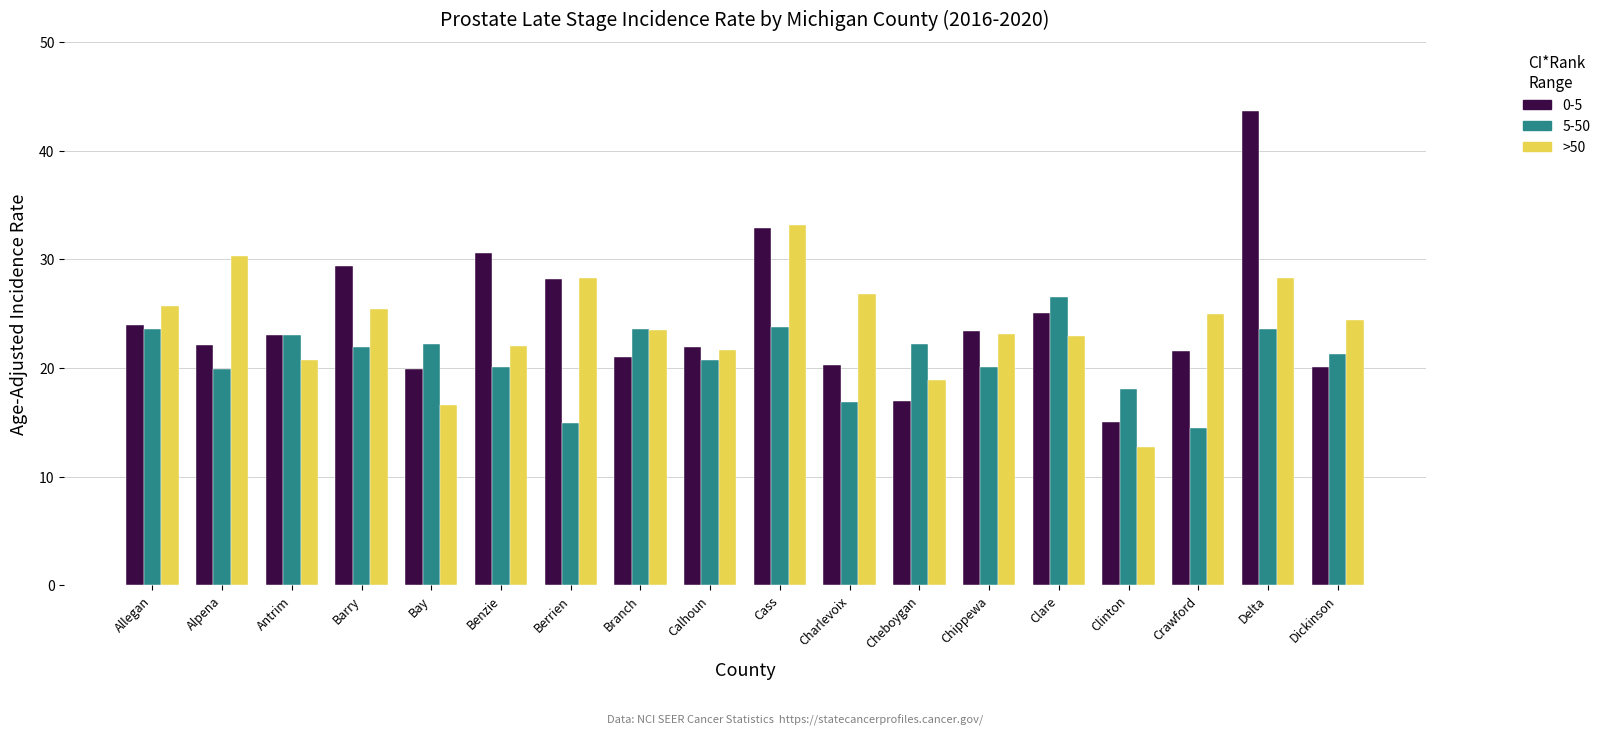

Rank the series by their maximum value, from lowest to highest.

5-50, >50, 0-5